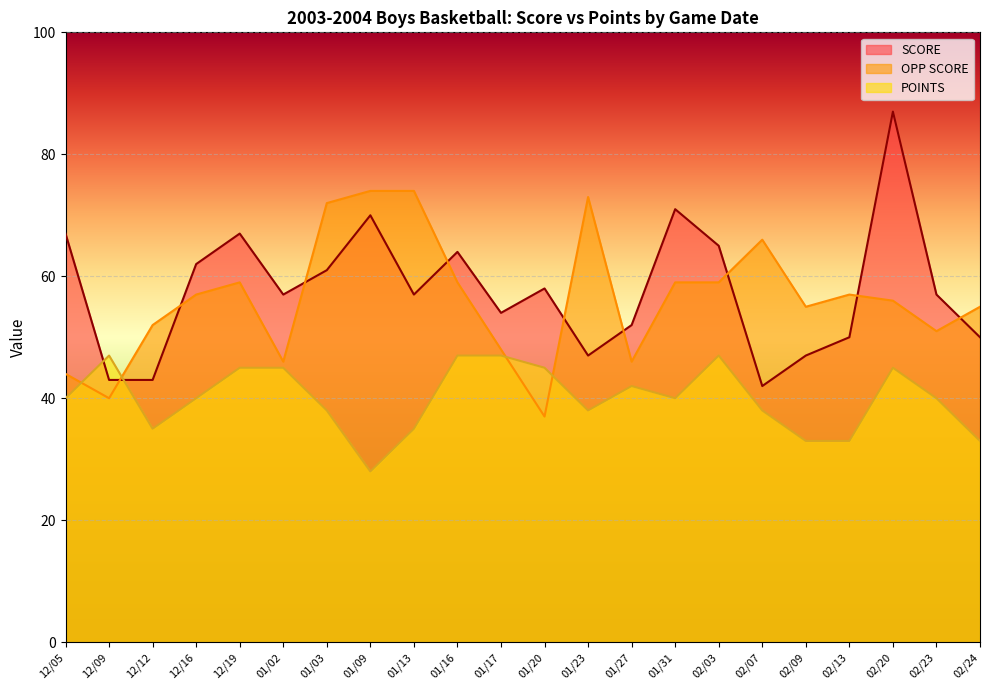

What is the difference between the highest and lowest values at 01/23?

35